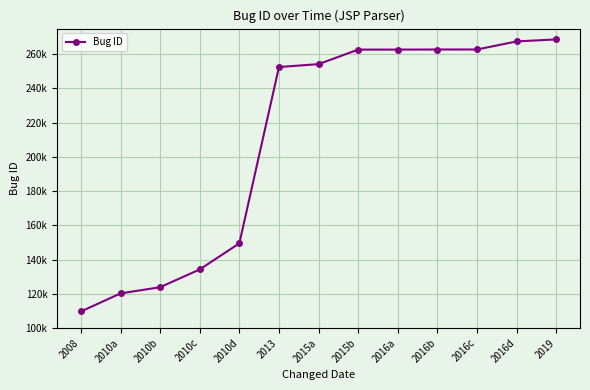

What position from the right is 2016a?

5